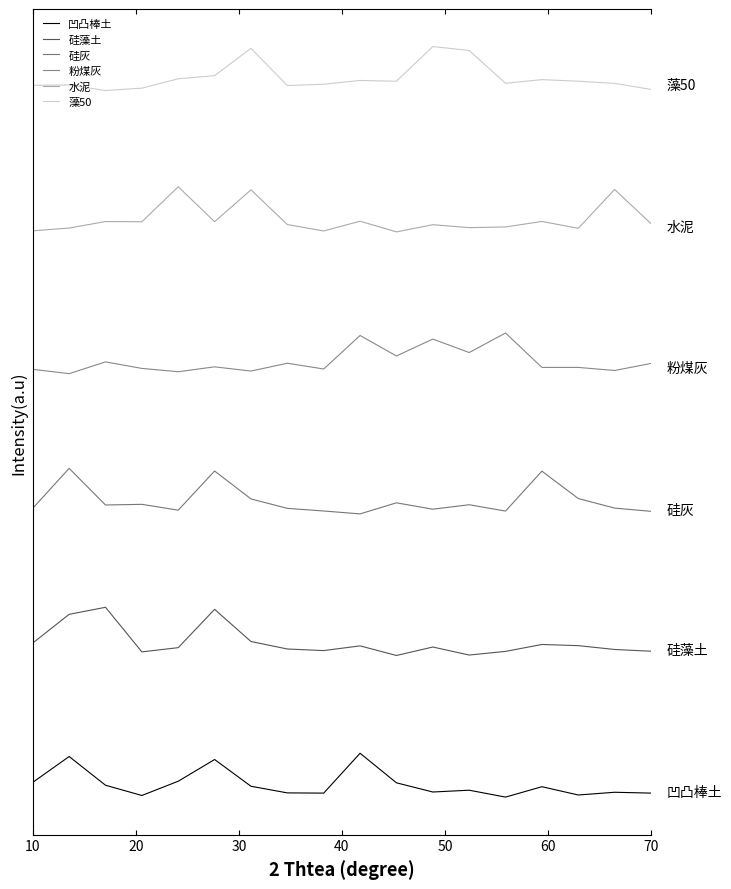

True or false: 粉煤灰 and 凹凸棒土 intersect in this chart.

False